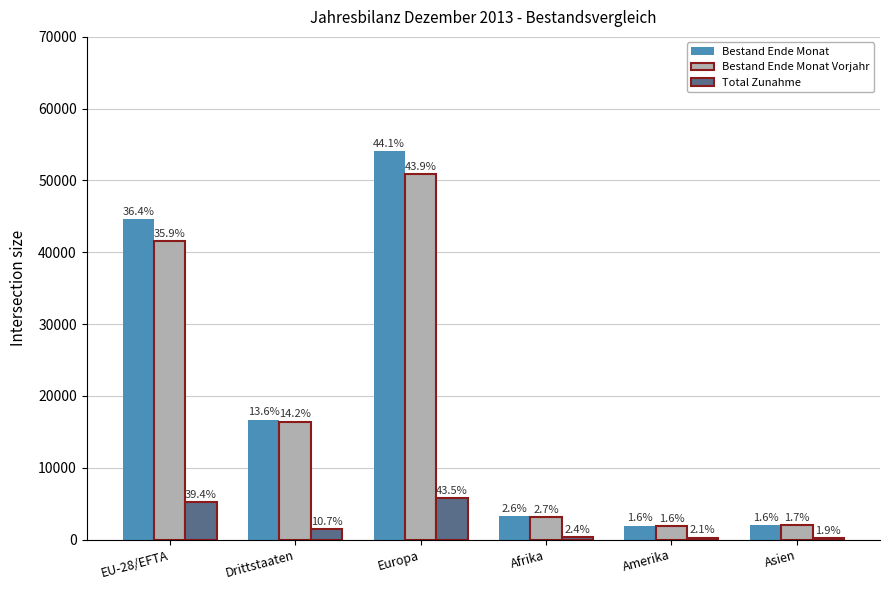

Which series has the widest spread of values?

Bestand Ende Monat